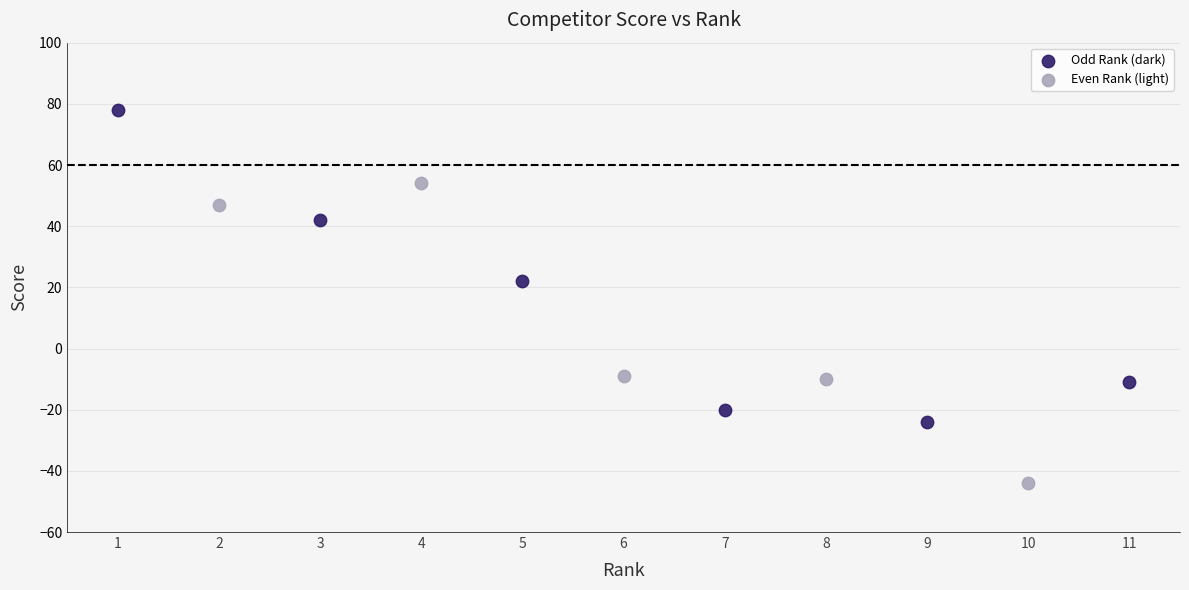

What are all the series names shown in the legend?

Odd Rank (dark), Even Rank (light)